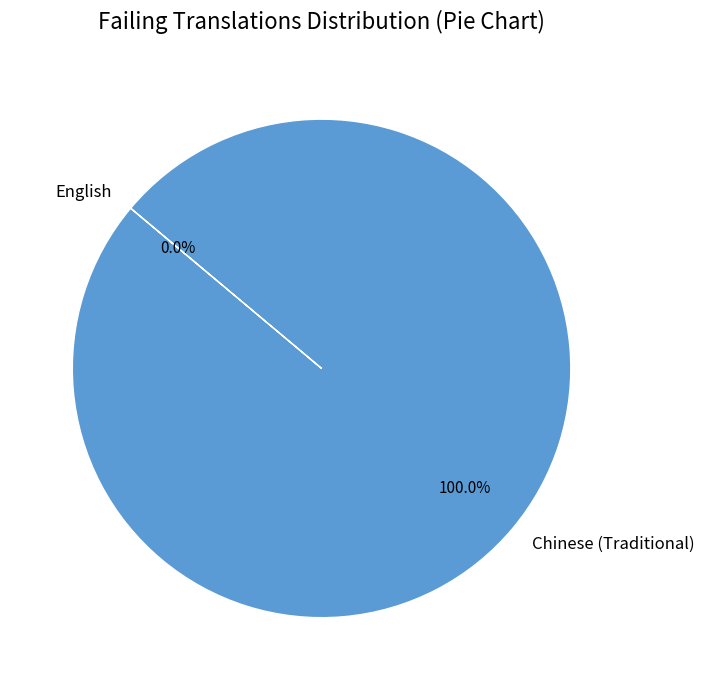

What is the total percentage of Chinese (Traditional) and English?

100.0%